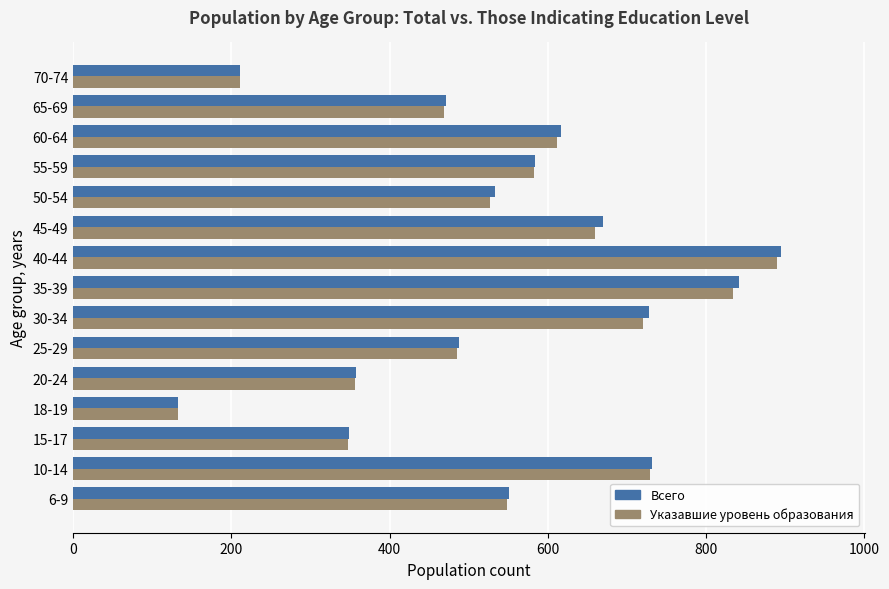

What is the minimum value for Всего?

133